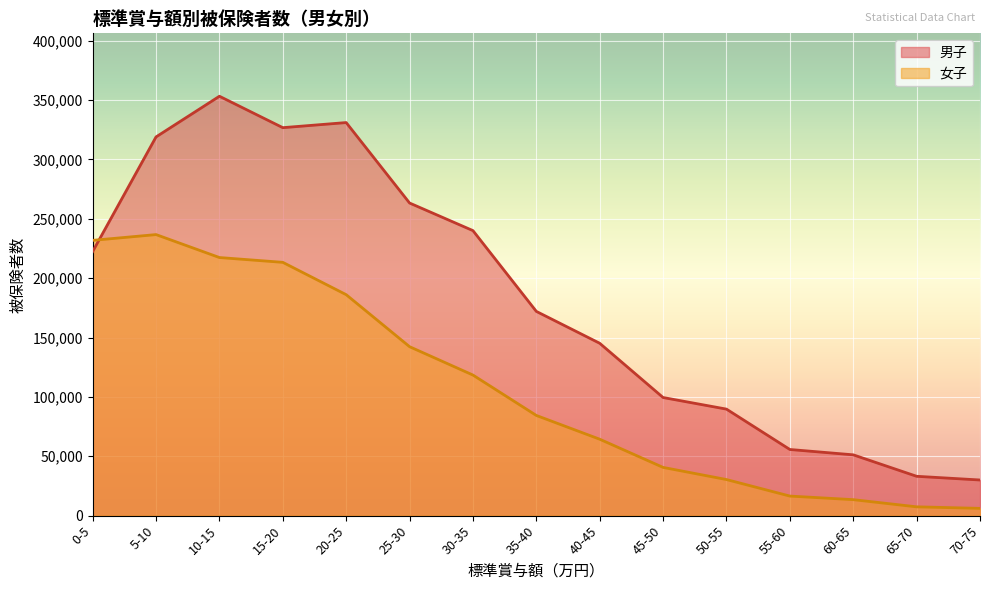

At which label is 男子 closest to 191646?

35-40